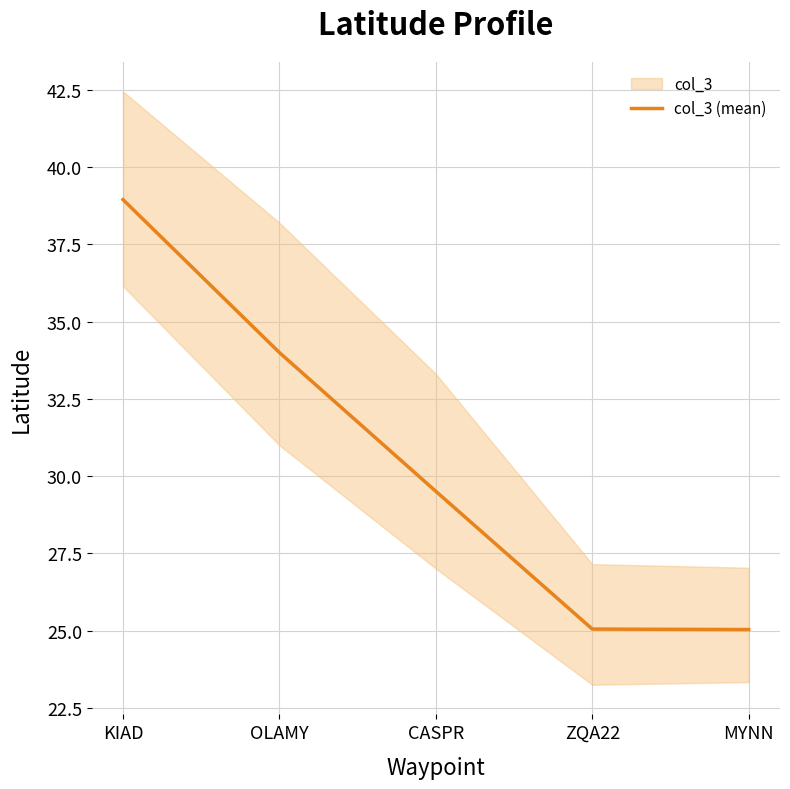

Which category has the highest value across all series?

KIAD